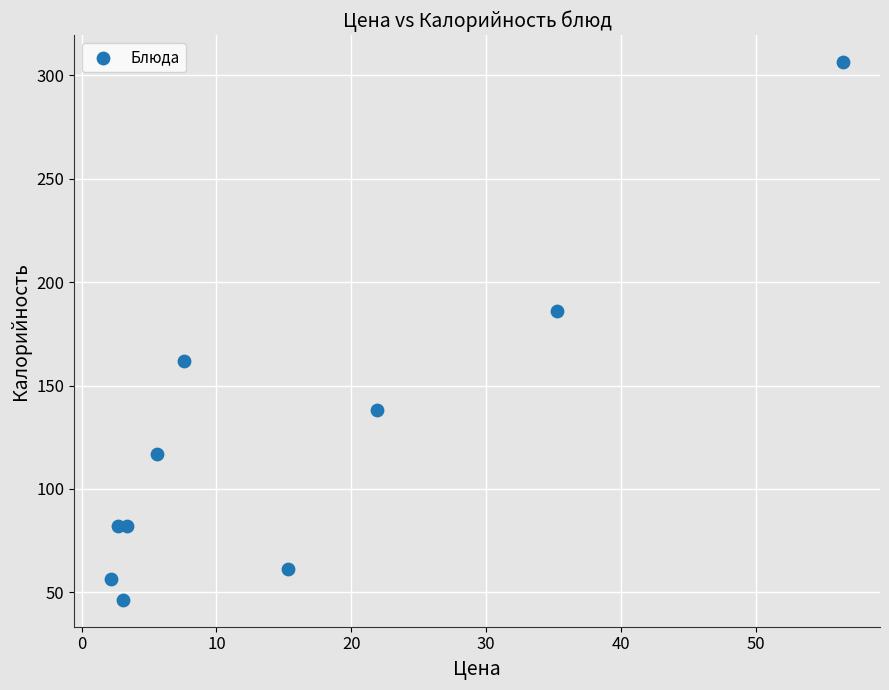

What Y value in the scatter plot is closest to 176?

186.0